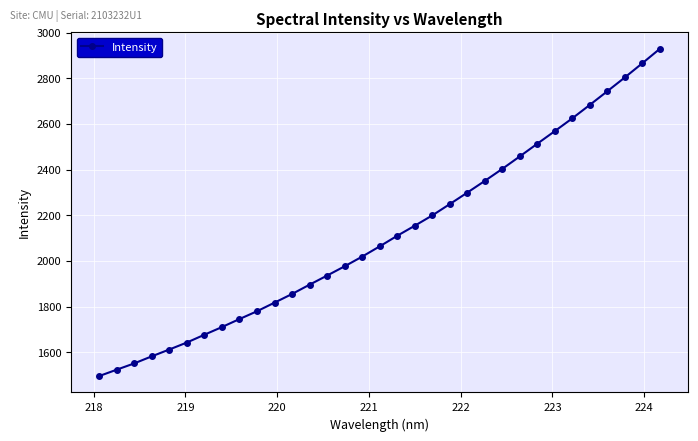

True or false: the data has more than 2 interior local peaks.

False